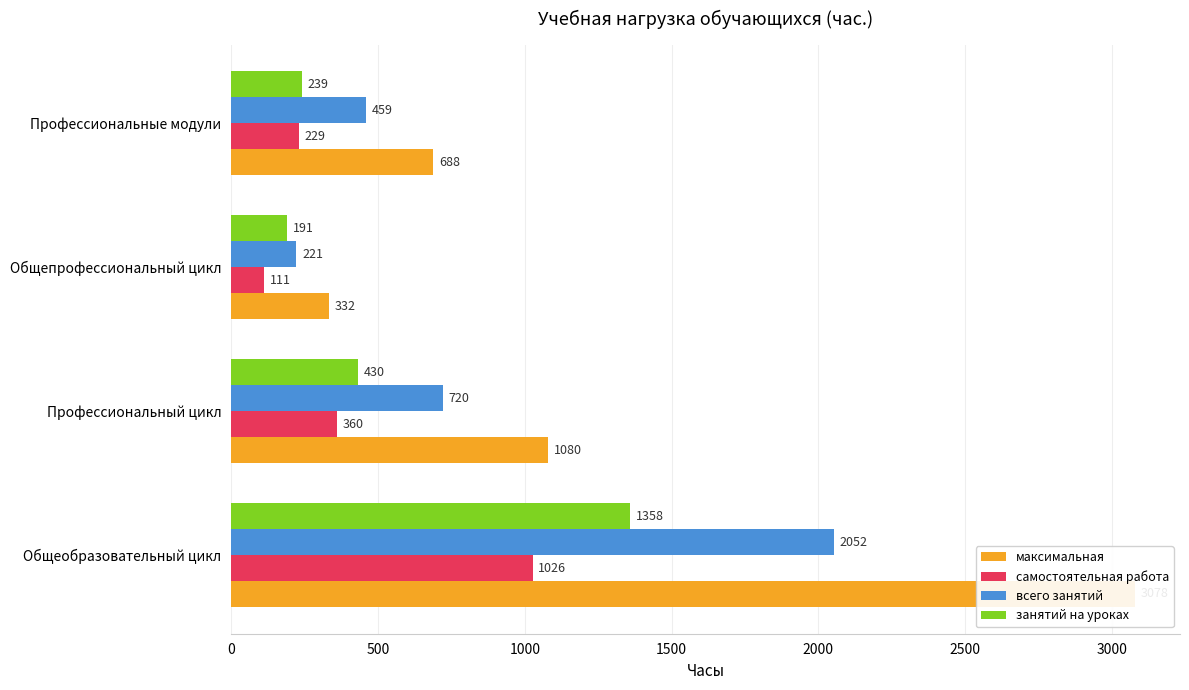

True or false: максимальная has a value of 1782 at Профессиональный цикл.

False